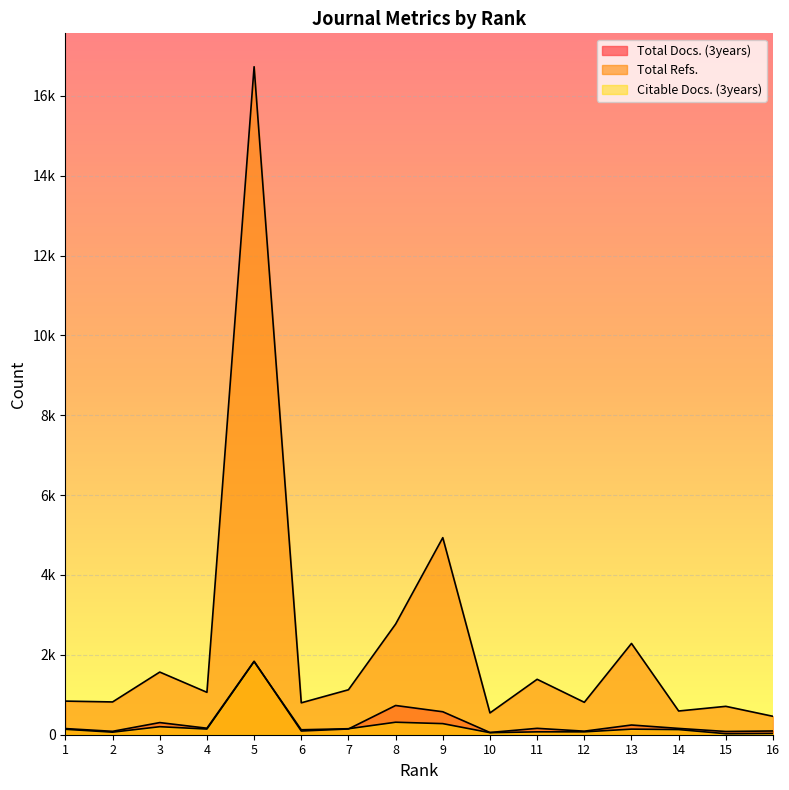

Which category has the highest value in the Total Docs. (3years) series?

5